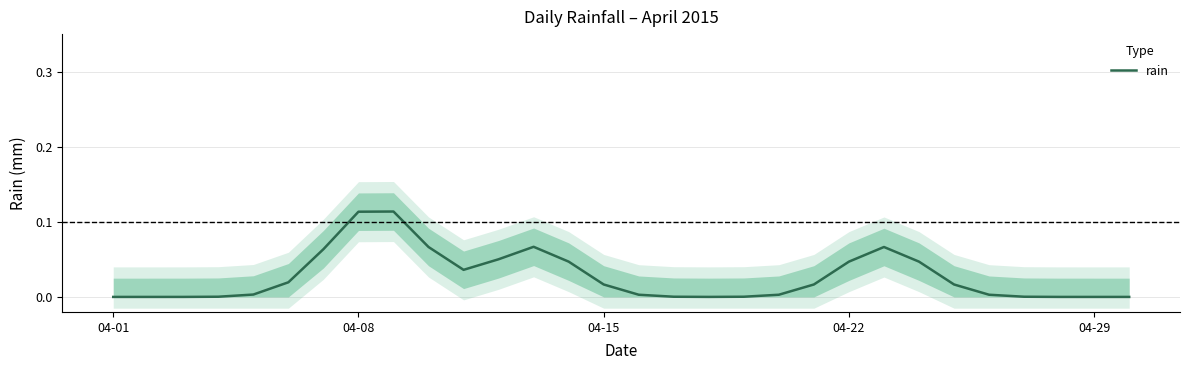

List the labels in order of value, largest first.

8, 7, 12, 22, 9, 6, 11, 13, 21, 23, 10, 5, 14, 20, 24, 04-29, 15, 19, 25, 04-22, 16, 18, 26, 17, 04-15, 27, 04-01, 04-08, 28, 29